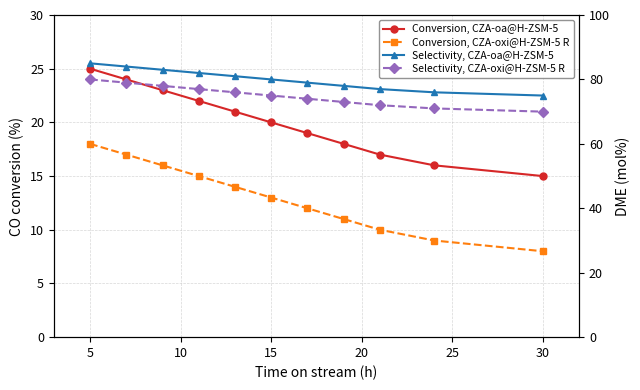

What are all the series names shown in the legend?

Conversion, CZA-oa@H-ZSM-5, Conversion, CZA-oxi@H-ZSM-5 R, Selectivity, CZA-oa@H-ZSM-5, Selectivity, CZA-oxi@H-ZSM-5 R